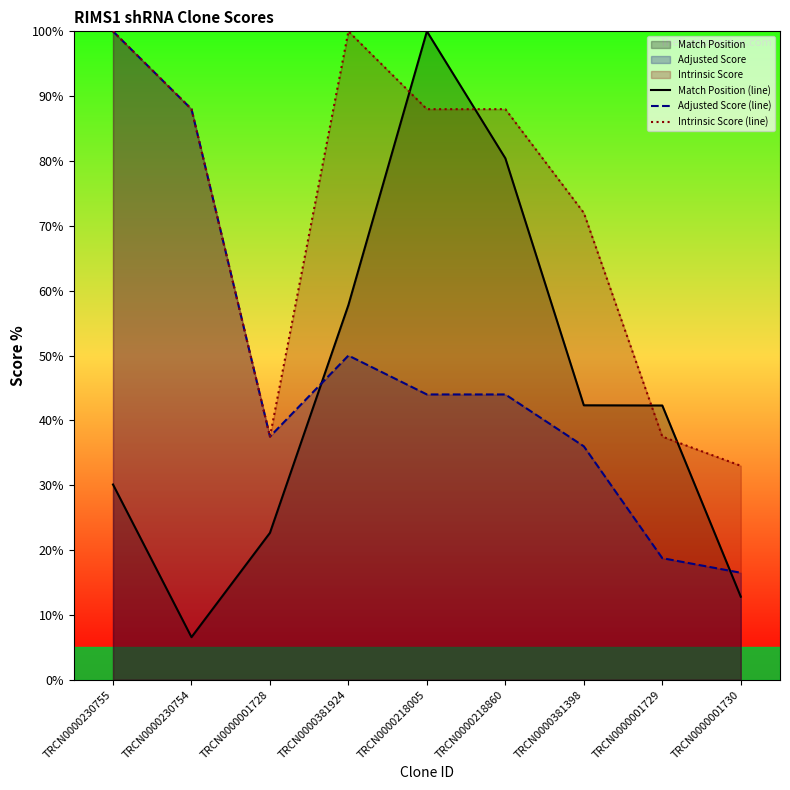

Is the value of Adjusted Score (line) at TRCN0000218860 greater than the value of Intrinsic Score (line) at TRCN0000001729?

Yes